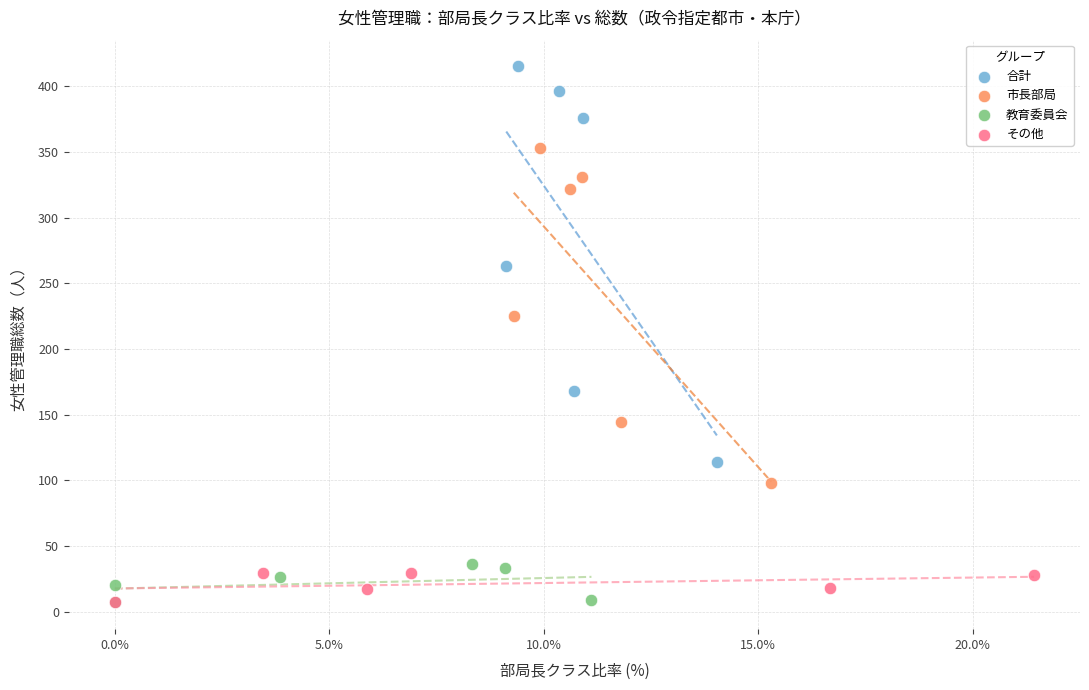

Which series has the widest spread of Y values?

合計